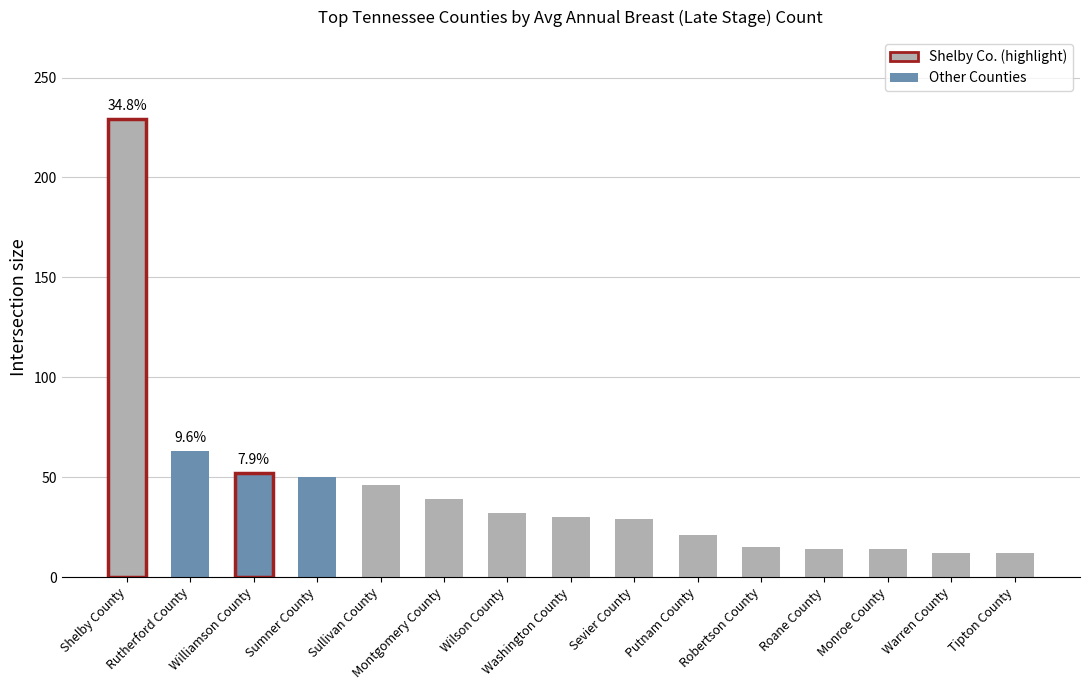

What is the label of the 8th bar from the right?

Washington County